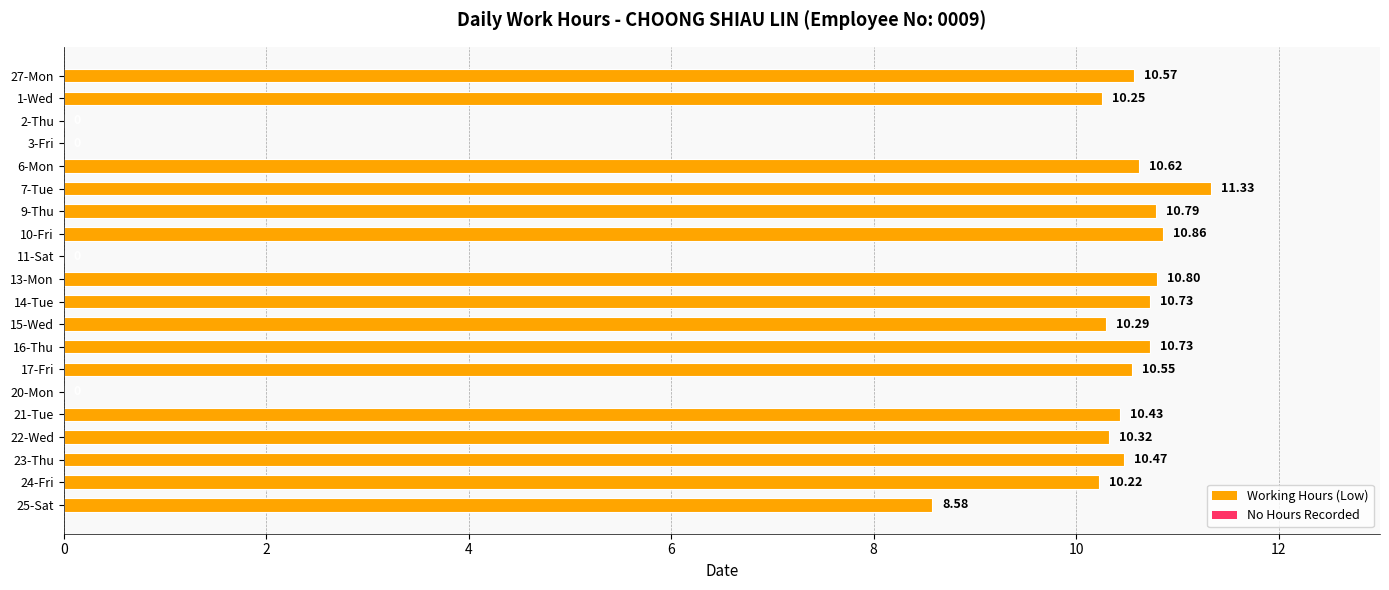

Approximately how many times larger is the value at 15-Wed compared to 24-Fri?

1.0